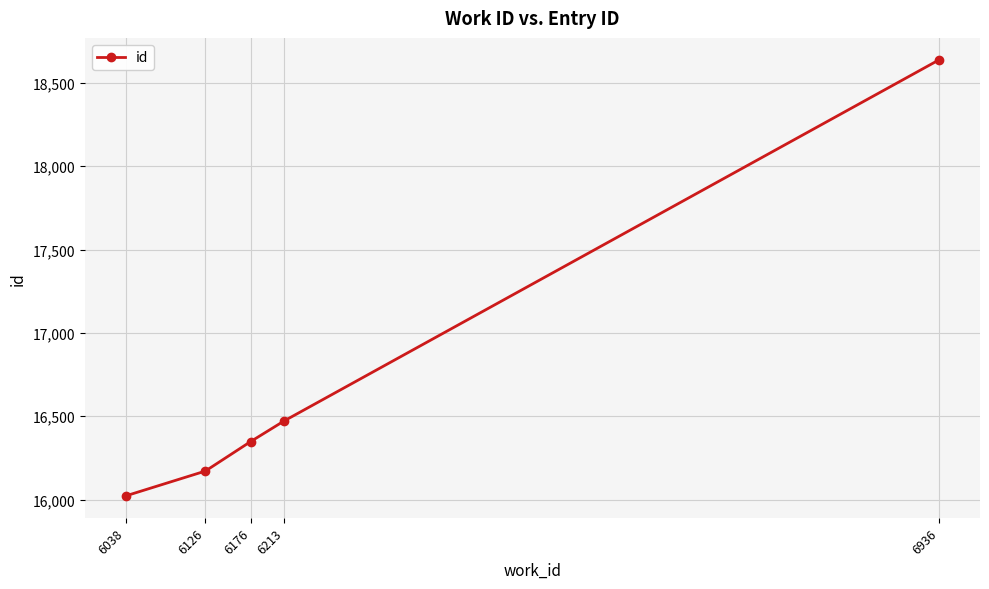

List the labels in order of value, largest first.

6936, 6213, 6176, 6126, 6038